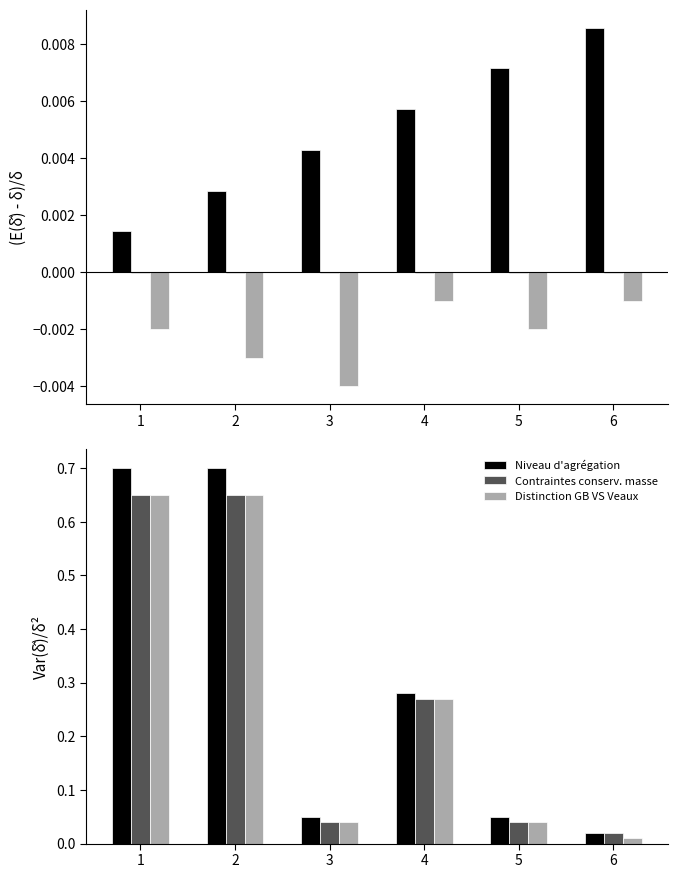

Which has a higher value, 5 or 1?

1